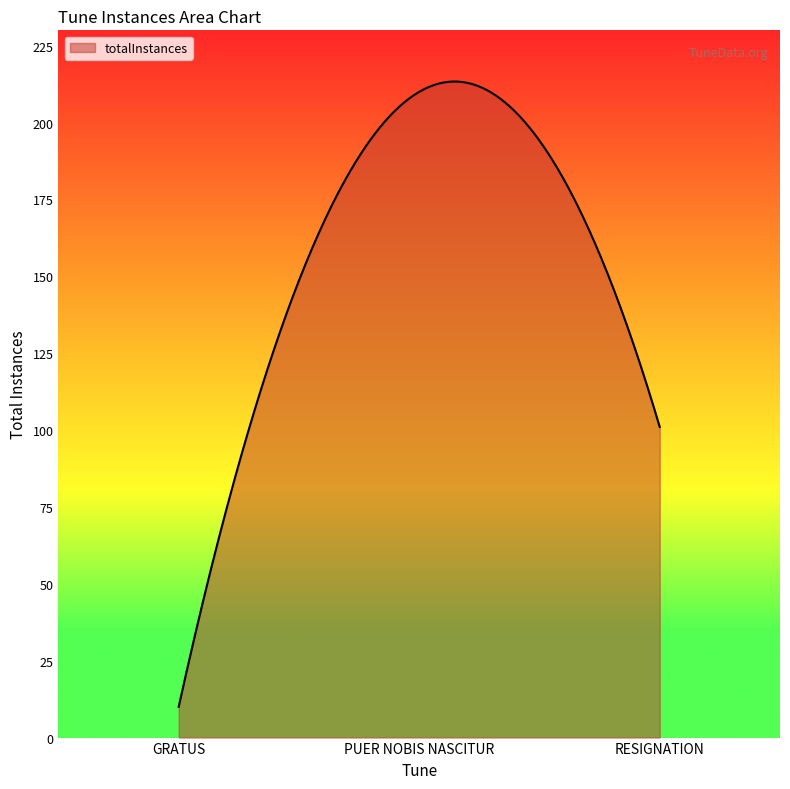

What is the difference between the maximum and minimum values?

203.3